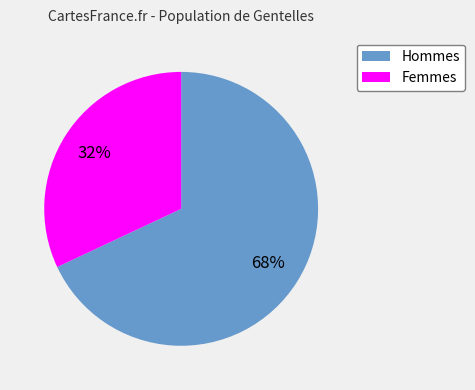

To the nearest percent, what is the difference between the largest and smallest slice percentages?

36%